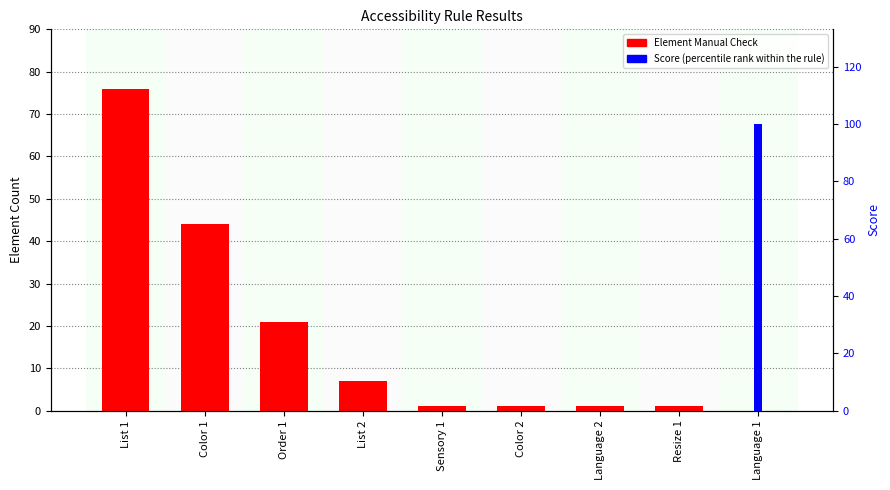

The Element Manual Check series shows 1 at Language 2. True or false?

True